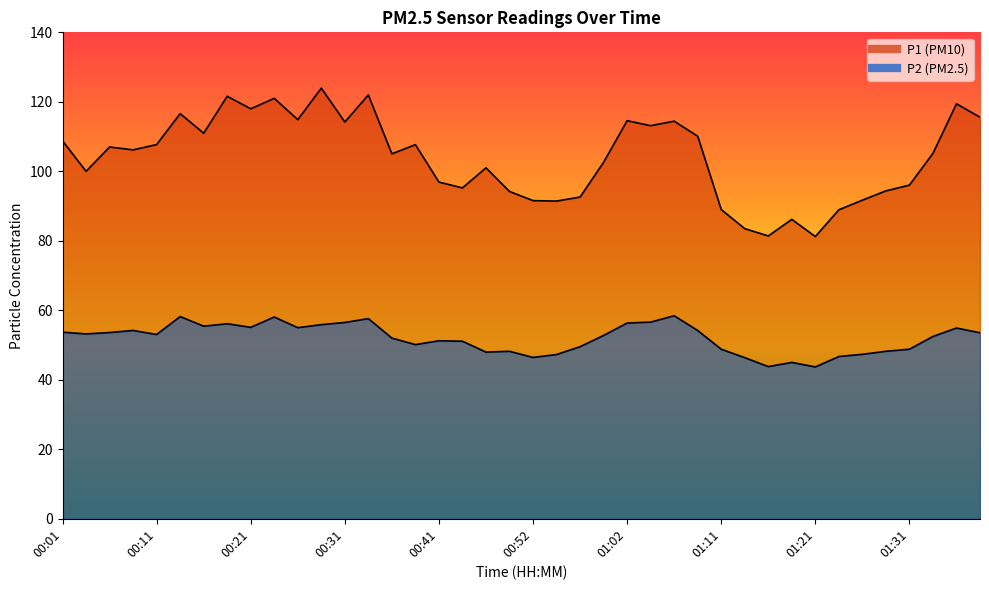

What are all the series names shown in the legend?

P1, P2